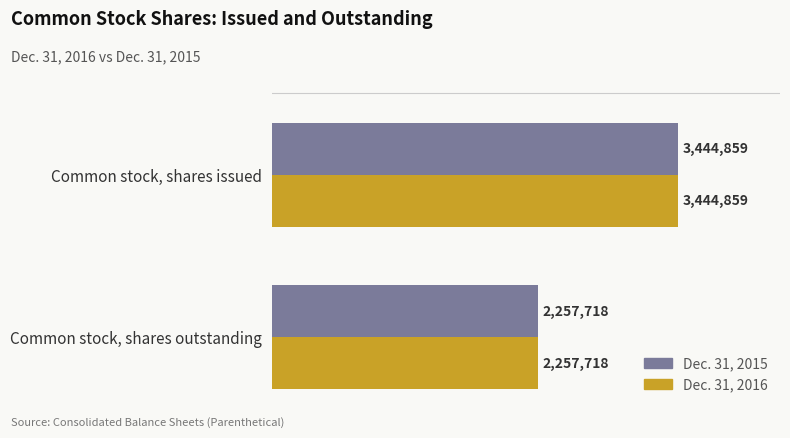

What are all the series names shown in the legend?

Dec. 31, 2015, Dec. 31, 2016